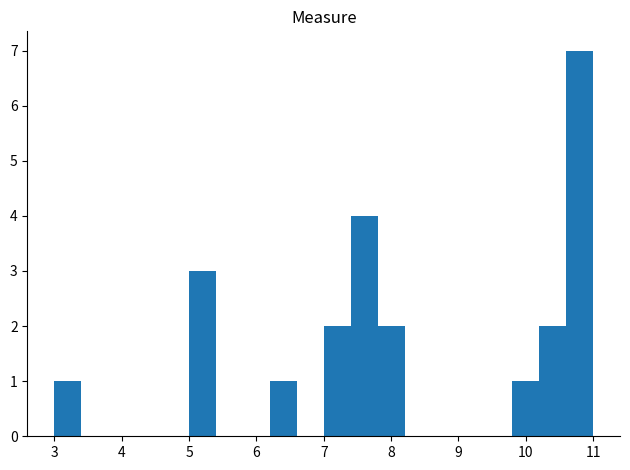

What is the height of the bar covering 7.4 to 7.8 on the x-axis? The values are not printed on the chart, so give them approximately, as read against the axis.

4